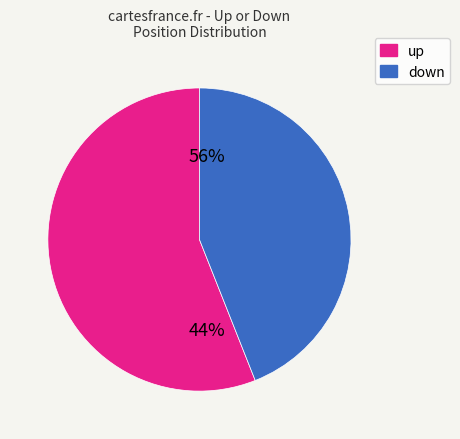

To the nearest percent, what is the average slice percentage?

50%